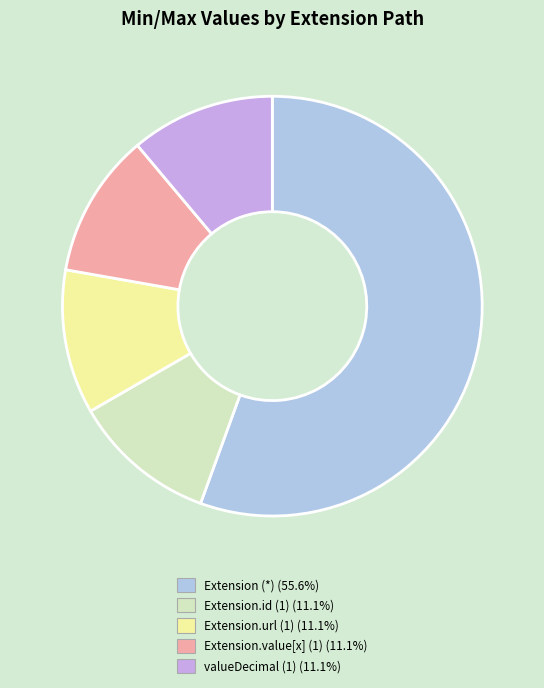

Does any single category account for the majority?

Yes